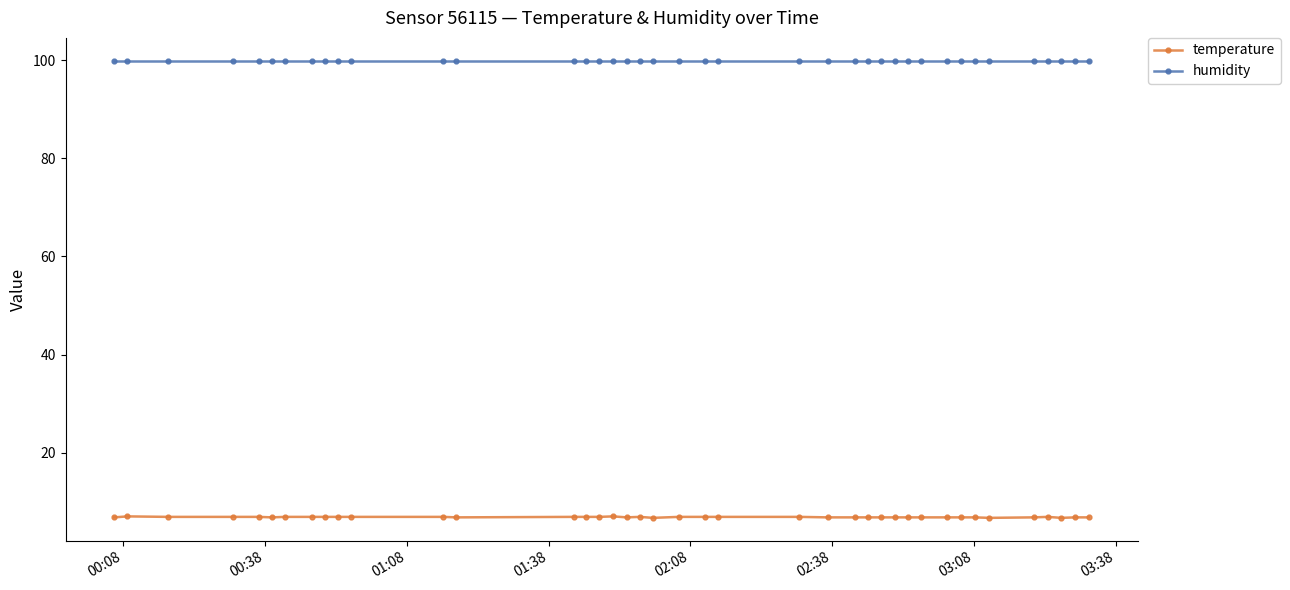

True or false: temperature and humidity intersect in this chart.

False